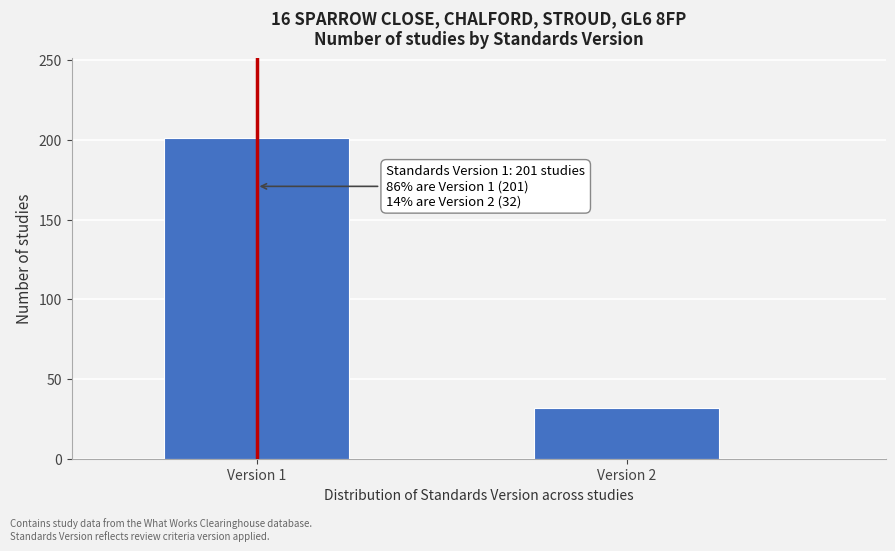

Reading left to right, extract all data points from this chart.

201	32